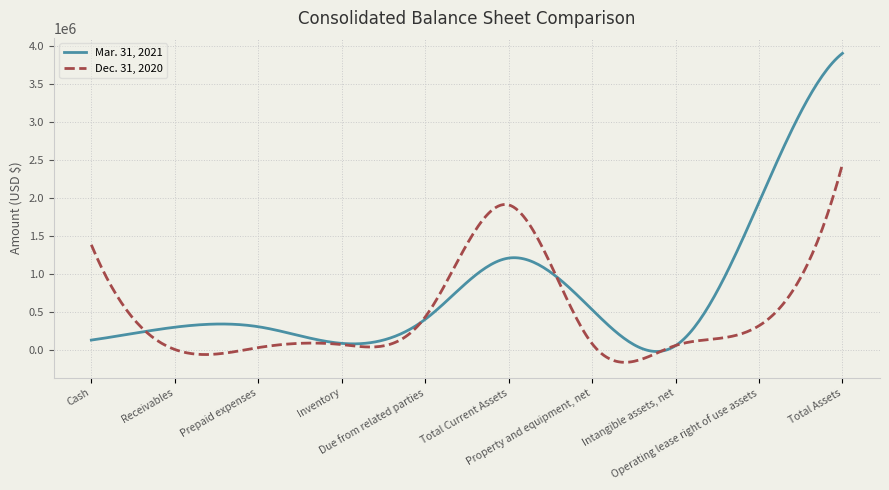

Which series has the largest total across all categories?

Mar. 31, 2021